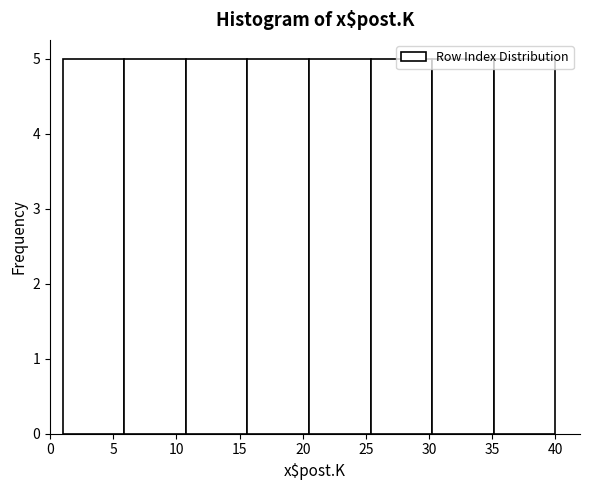

Reading left to right, list every bar in this chart as the range it spans on the x-axis followed by its height. Neither the bar edges nor the heights are printed on the chart, so give them approximately, as read against the axes.

1.0 to 6.0: 5
6.0 to 11.0: 5
11.0 to 15.5: 5
15.5 to 20.5: 5
20.5 to 25.5: 5
25.5 to 30.5: 5
30.5 to 35.0: 5
35.0 to 40.0: 5